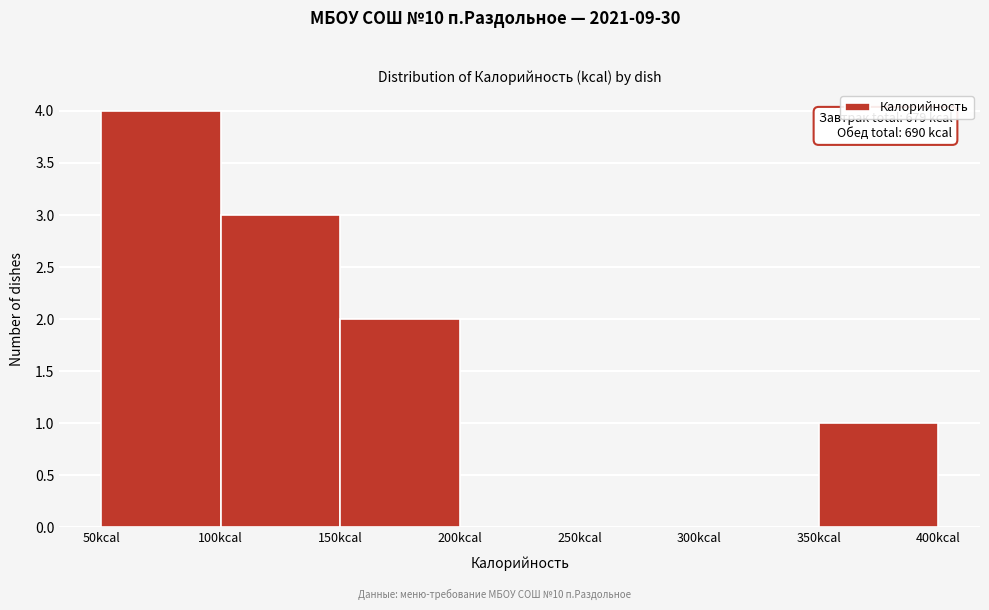

Over which range of the x-axis is the bar tallest?

50 to 100